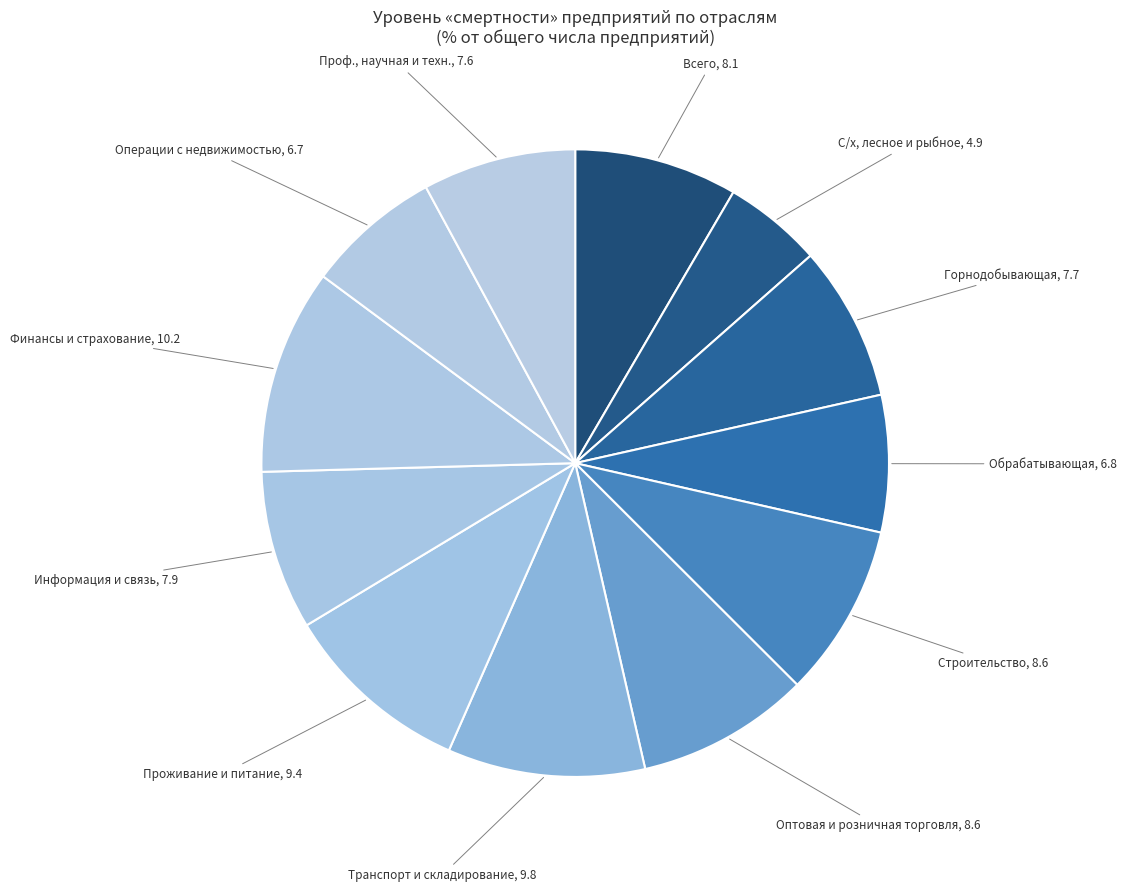

Rank the categories by value from highest to lowest.

финансовая и страховая деятельность, транспортная деятельность, услуги по временному проживанию, строительство, оптовая и розничная торговля, Всего, информация и связь, горнодобывающая промышленность, профессиональная, научная и техническая, обрабатывающая промышленность, операции с недвижимым имуществом, сельское, лесное и рыбное хозяйство